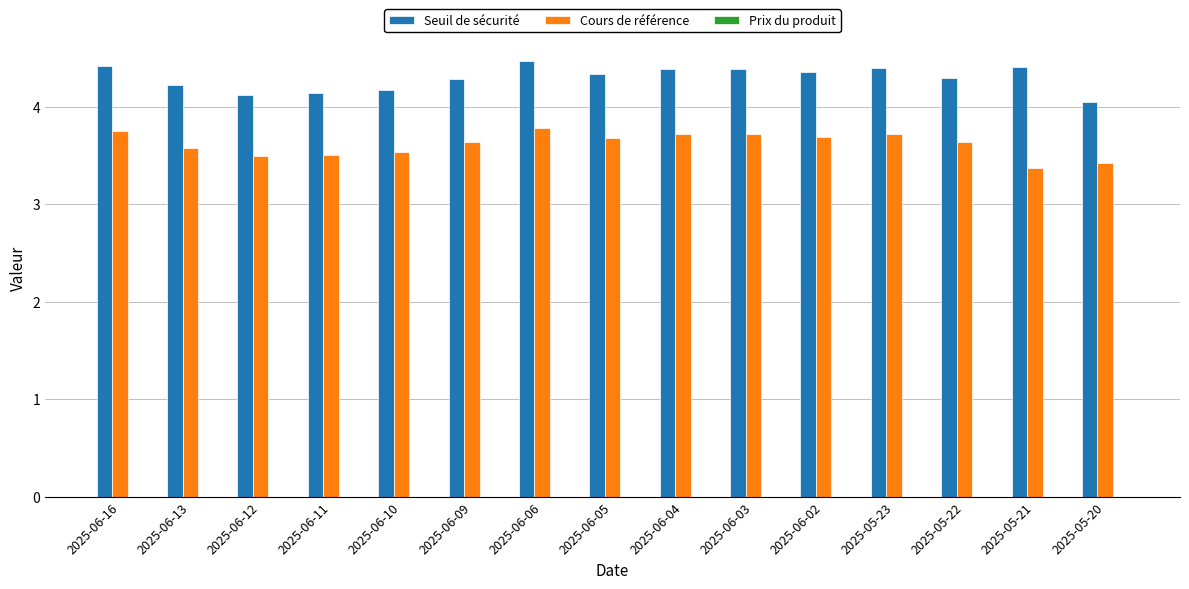

Rank the series by their maximum value, from lowest to highest.

Cours de référence, Seuil de sécurité